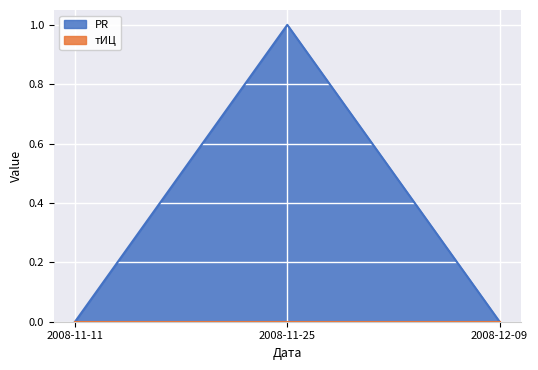

True or false: the data shows 1 at 2008-11-11.

False